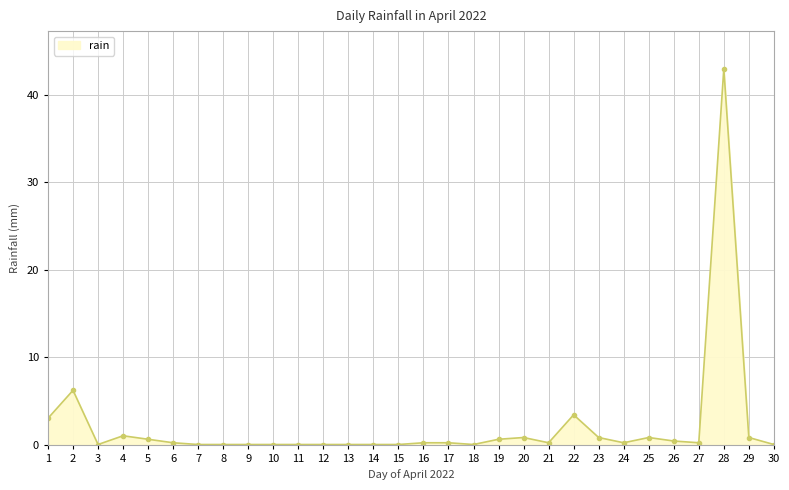

Where is the first local minimum?

3